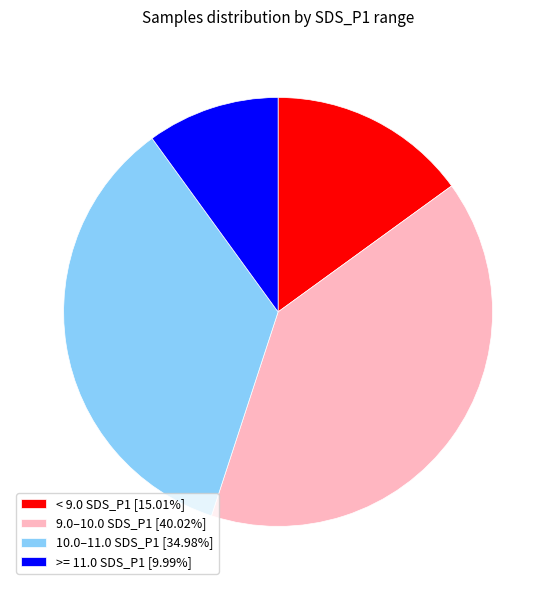

Is there any slice that represents more than half of the pie?

No